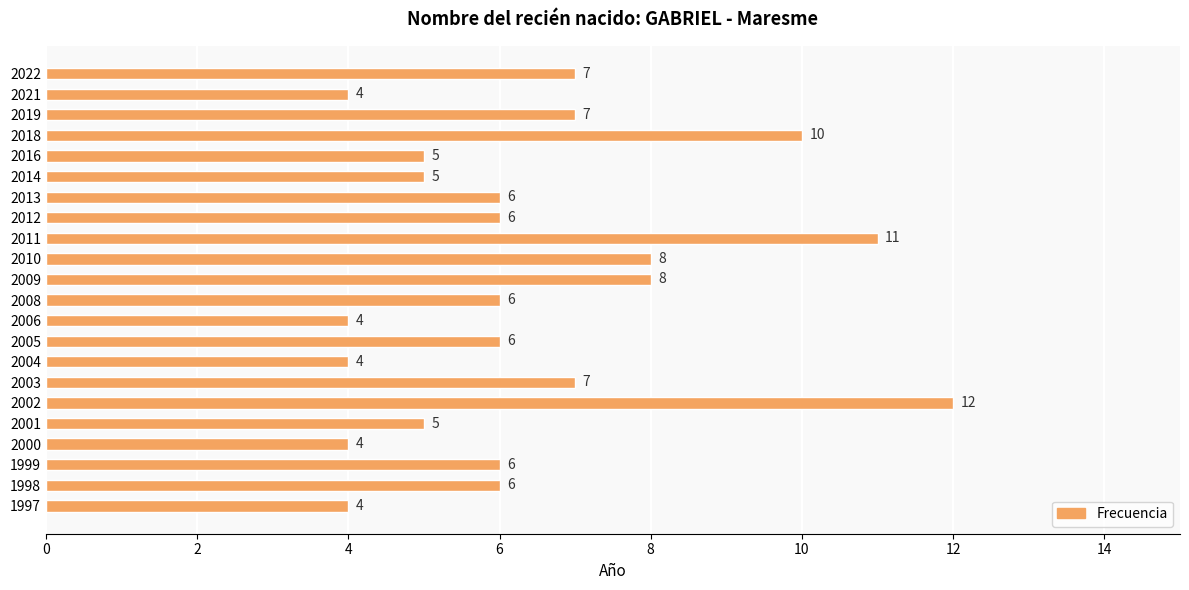

How many series are shown in this chart?

1